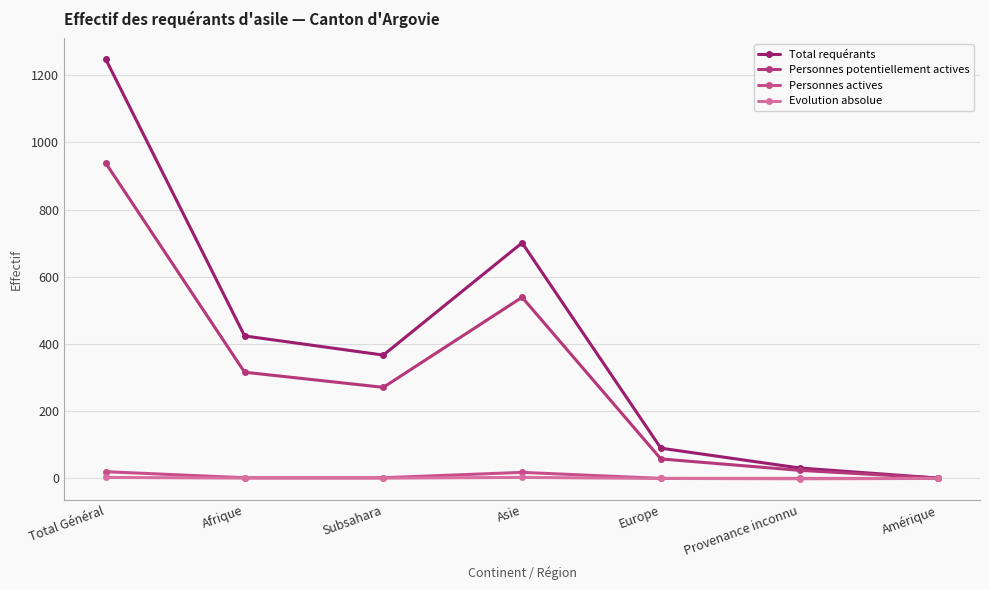

At how many categories does at least one series exceed 140?

4